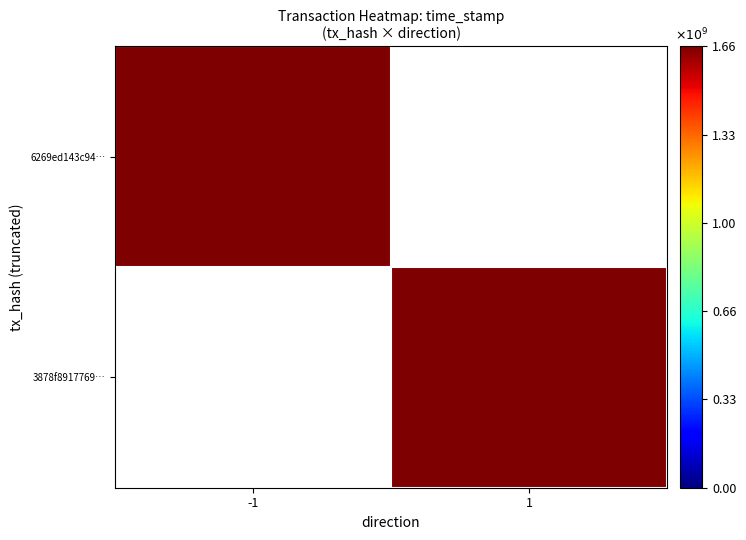

Is it true that 3878f8917769… equals 396831746.2 at 1?

False